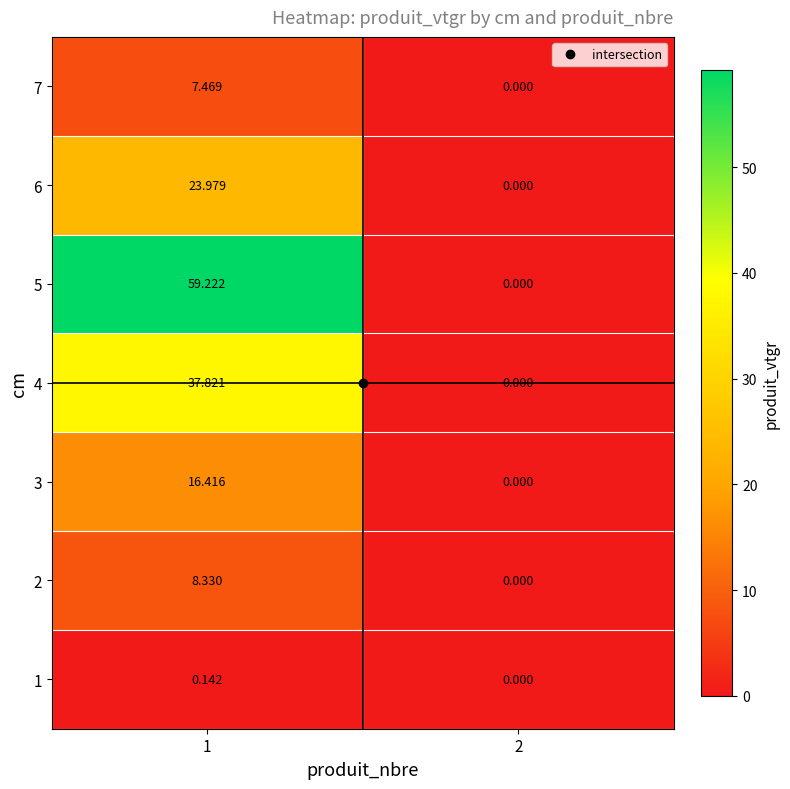

Is the value of 1 at 1 greater than the value of 3 at 1?

No